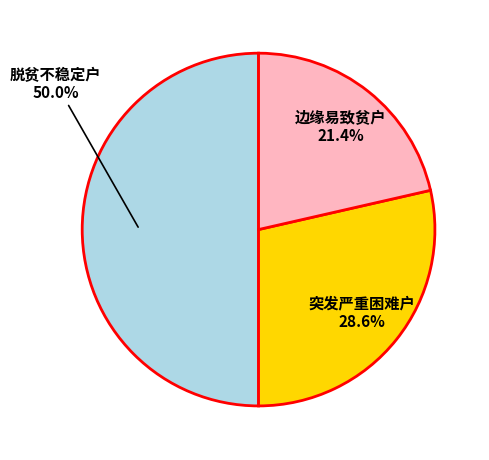

How many segments does this pie chart have?

3